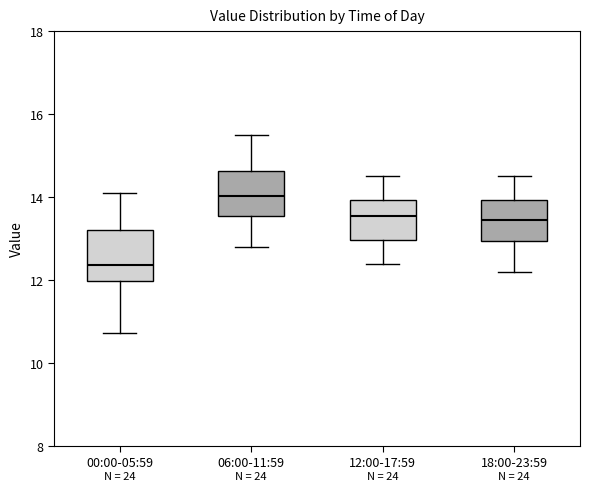

Reading left to right, read every box against the y-axis: the position of its median line, the range the box covers, and the ends of its whiskers. The values are not printed on the chart, so give them approximately, as read against the axis.

00:00-05:59: median 12.4, box 12.0 to 13.2, whiskers 10.8 to 14.2
06:00-11:59: median 14.0, box 13.6 to 14.6, whiskers 12.8 to 15.6
12:00-17:59: median 13.6, box 13.0 to 14.0, whiskers 12.4 to 14.6
18:00-23:59: median 13.4, box 13.0 to 14.0, whiskers 12.2 to 14.6